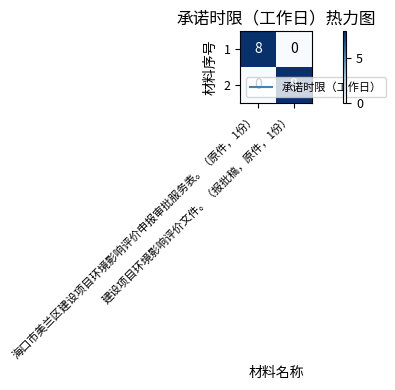

How many data points does each series have?

2